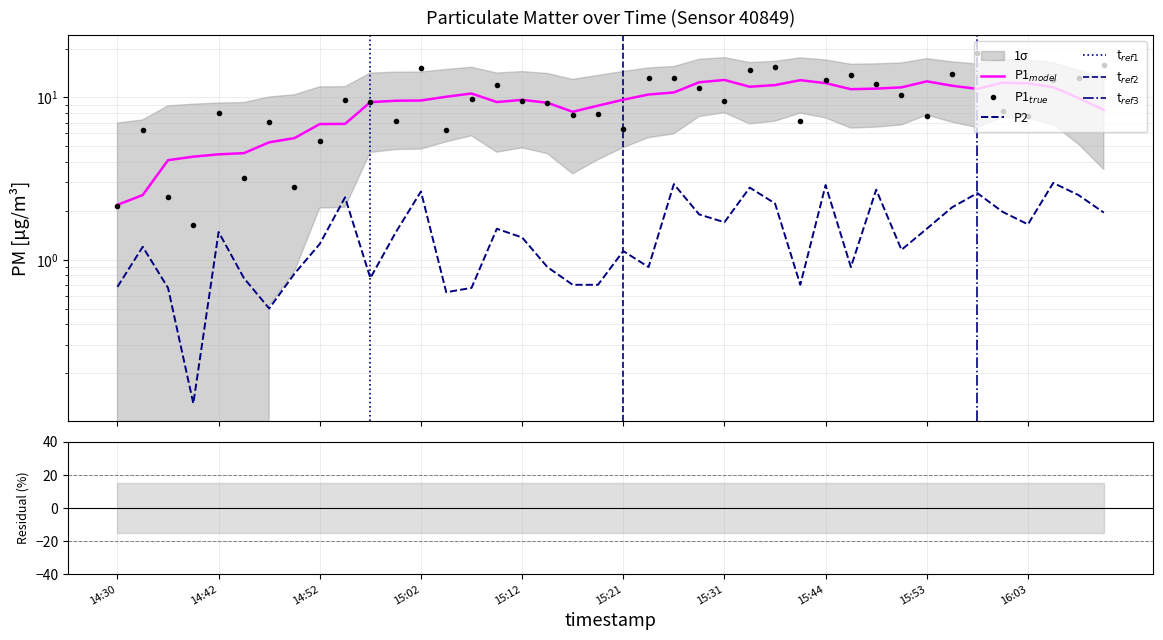

How many lines are shown in the chart?

2